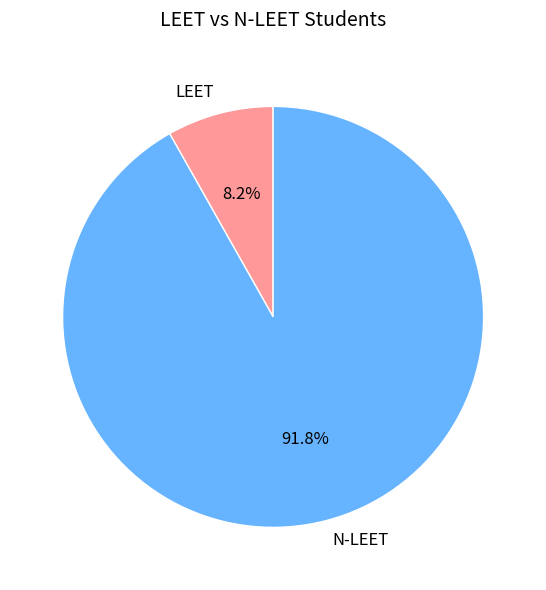

How many segments does this pie chart have?

2